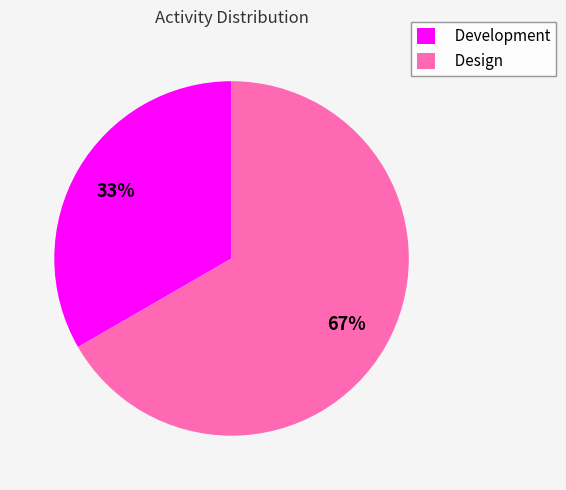

Which category has the smallest portion of the pie?

Development